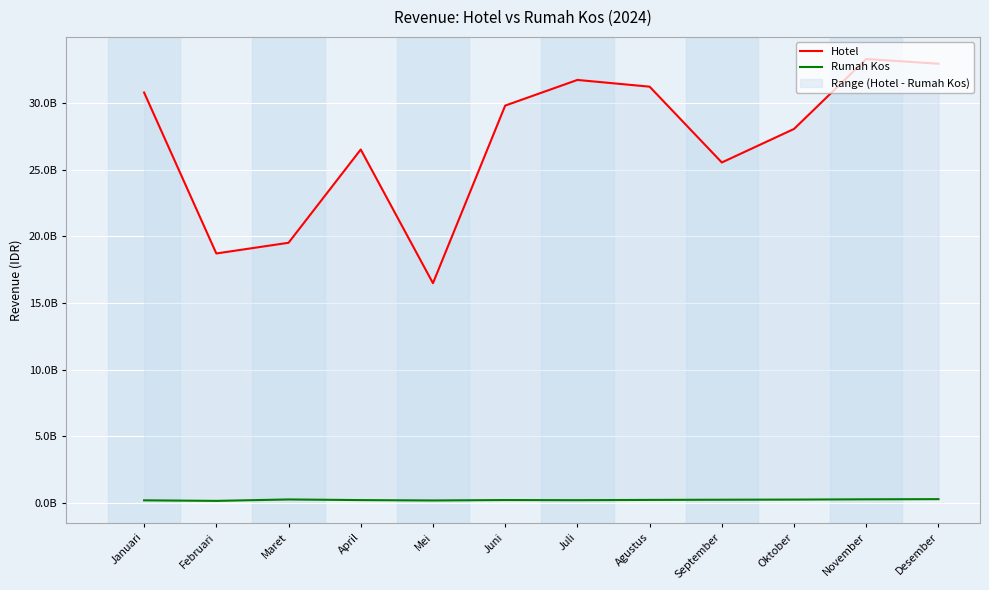

What is the label of the 7th point from the left?

Juli